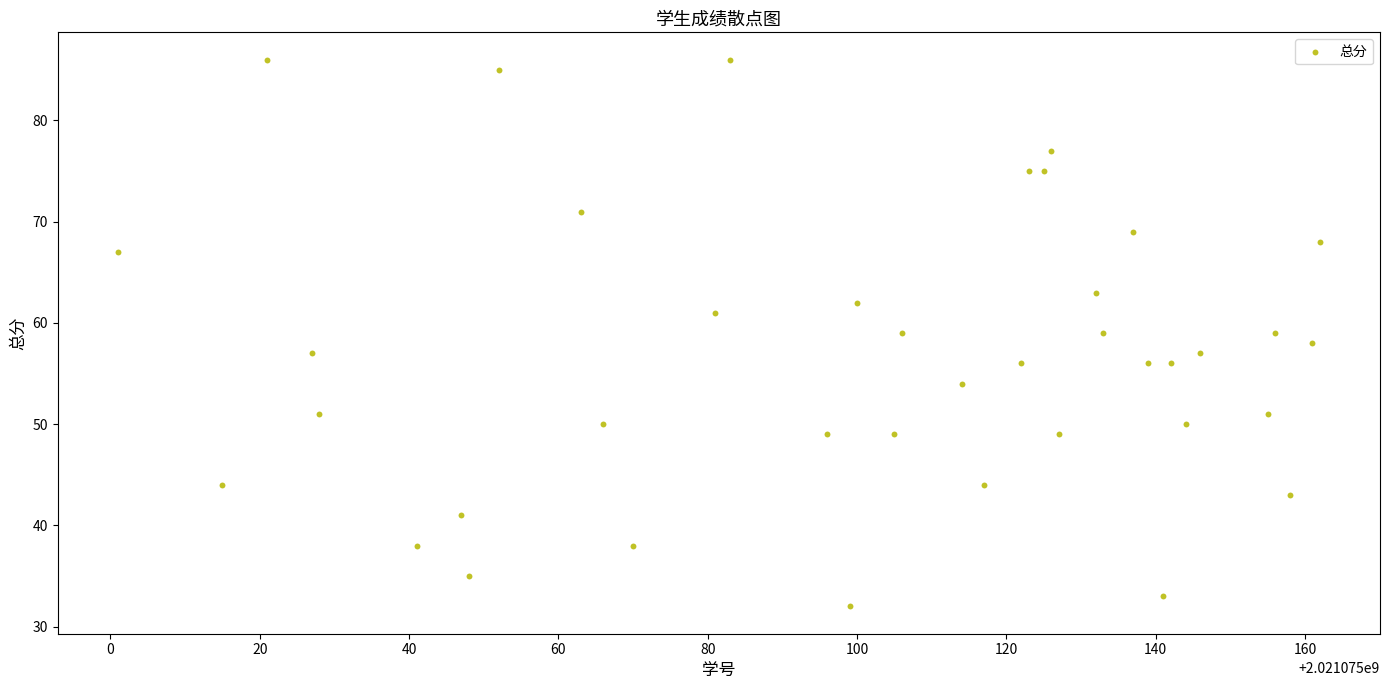

What is the range of Y values (max minus min)?

54